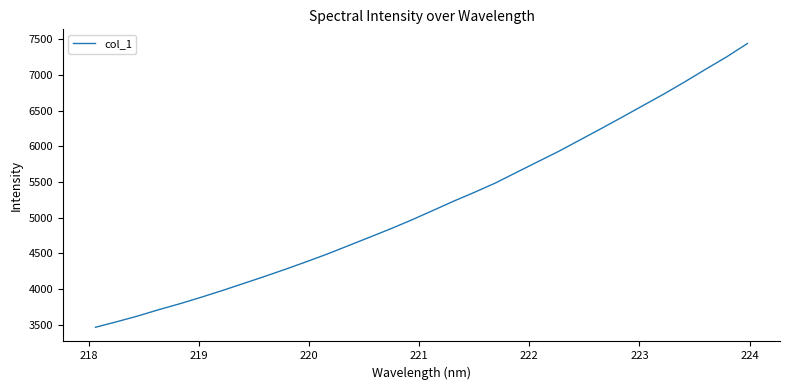

What is the difference between the maximum and minimum values?

3979.3